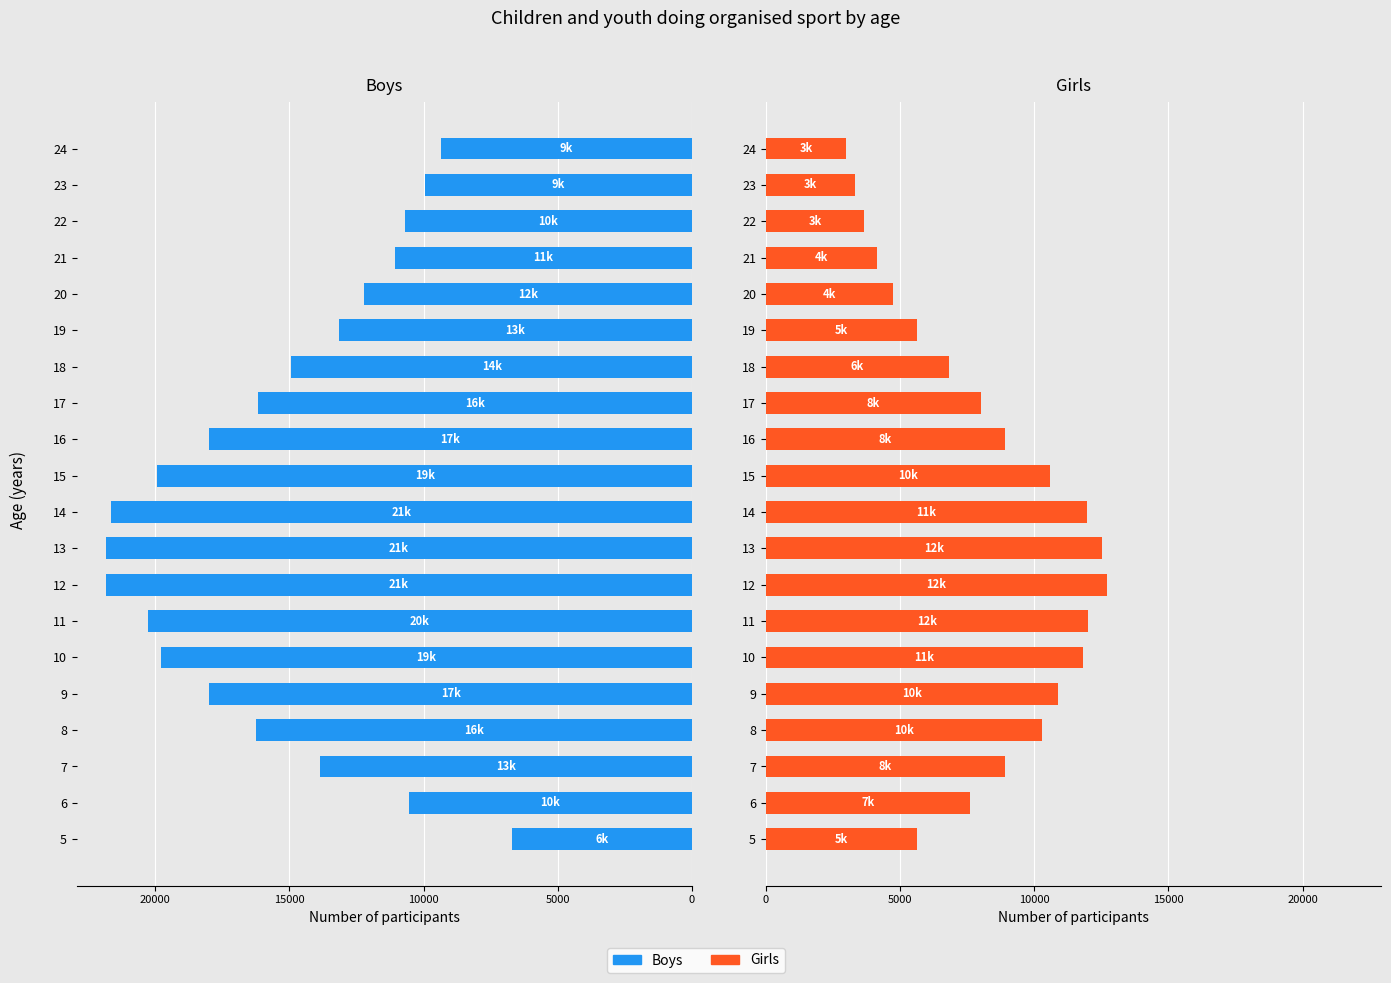

What value does the Girls series have at 6?

7605